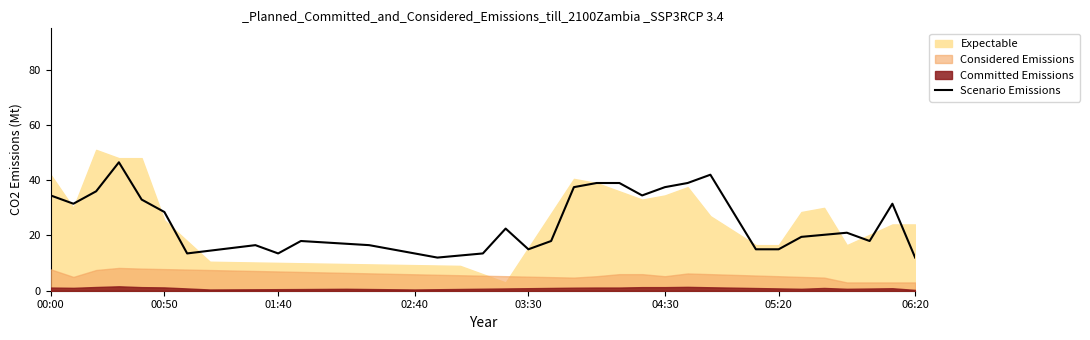

What is the highest value of the Scenario Emissions series?

46.5